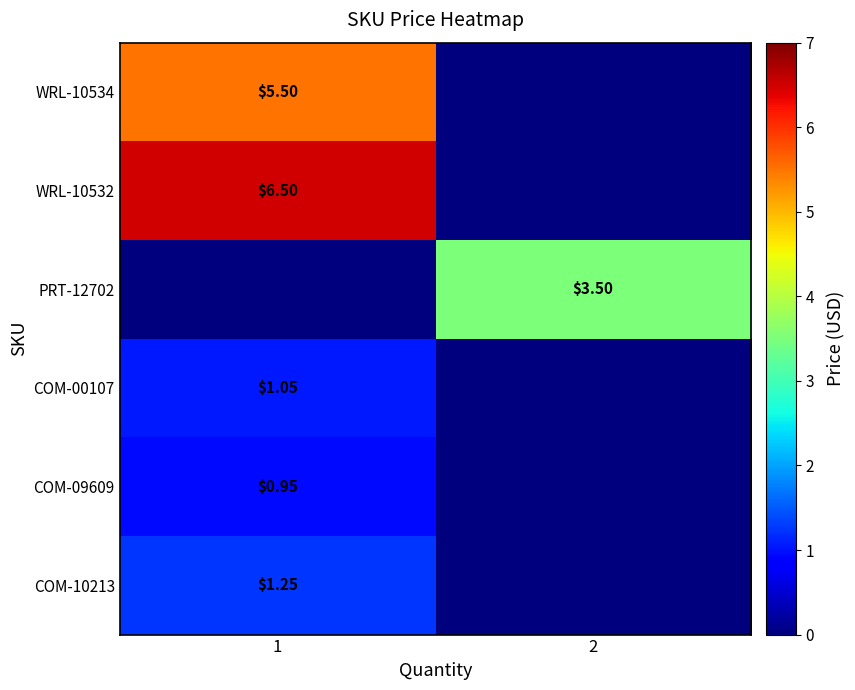

How many positive values does the PRT-12702 series have?

1